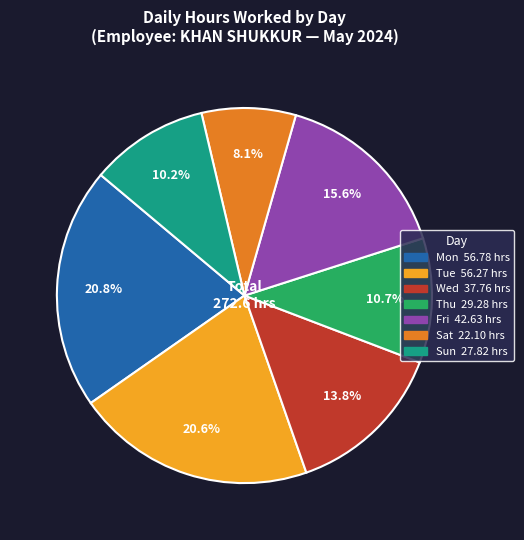

Does any single category account for the majority?

No